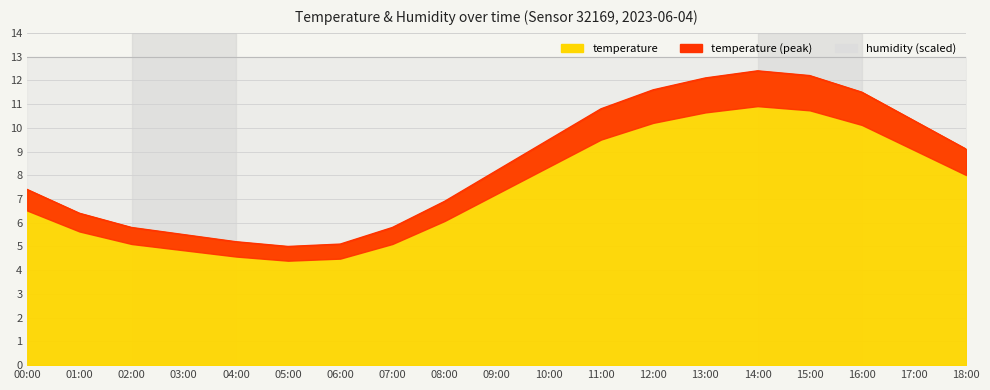

The chart shows a value of 5.2 at 04:00. True or false?

True